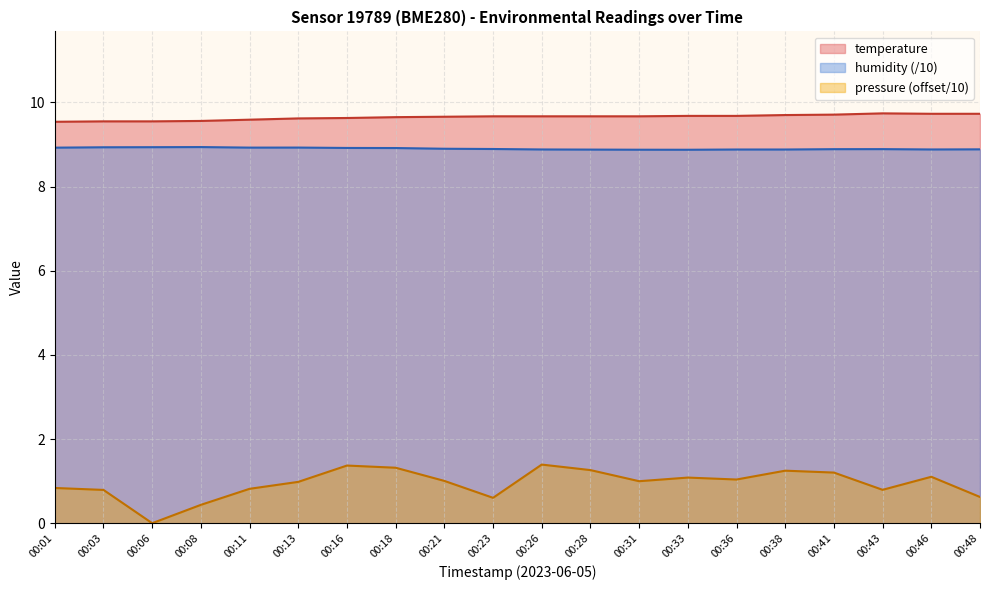

What is the value of the temperature point at the 8th from the left?

9.7